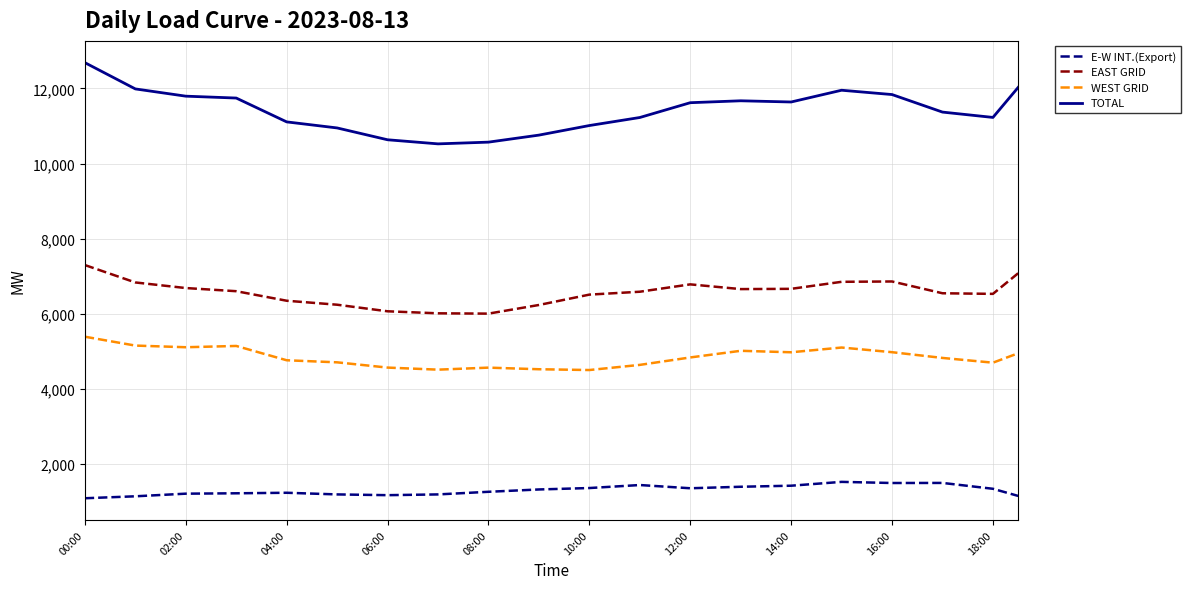

What is the smallest value displayed?

1088.0